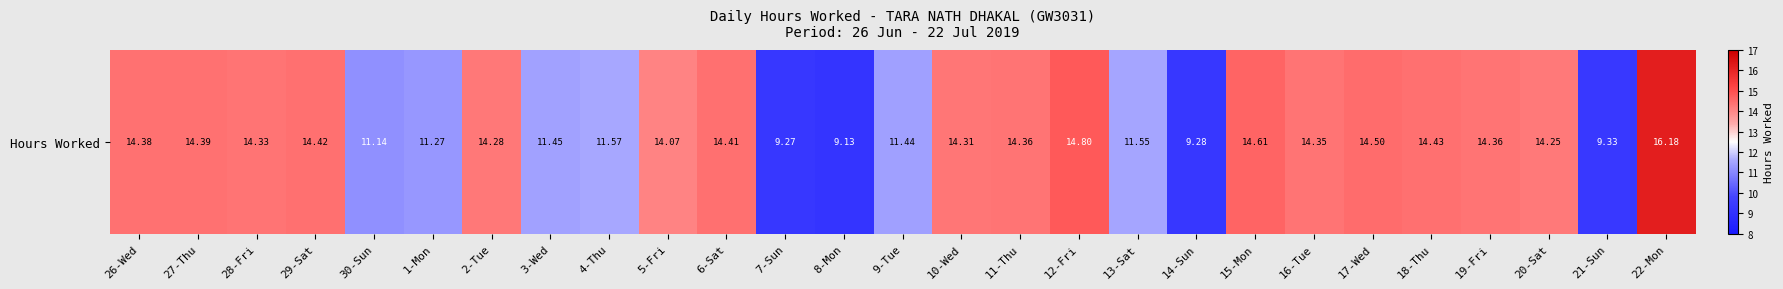

What is the maximum value shown in the chart?

16.2